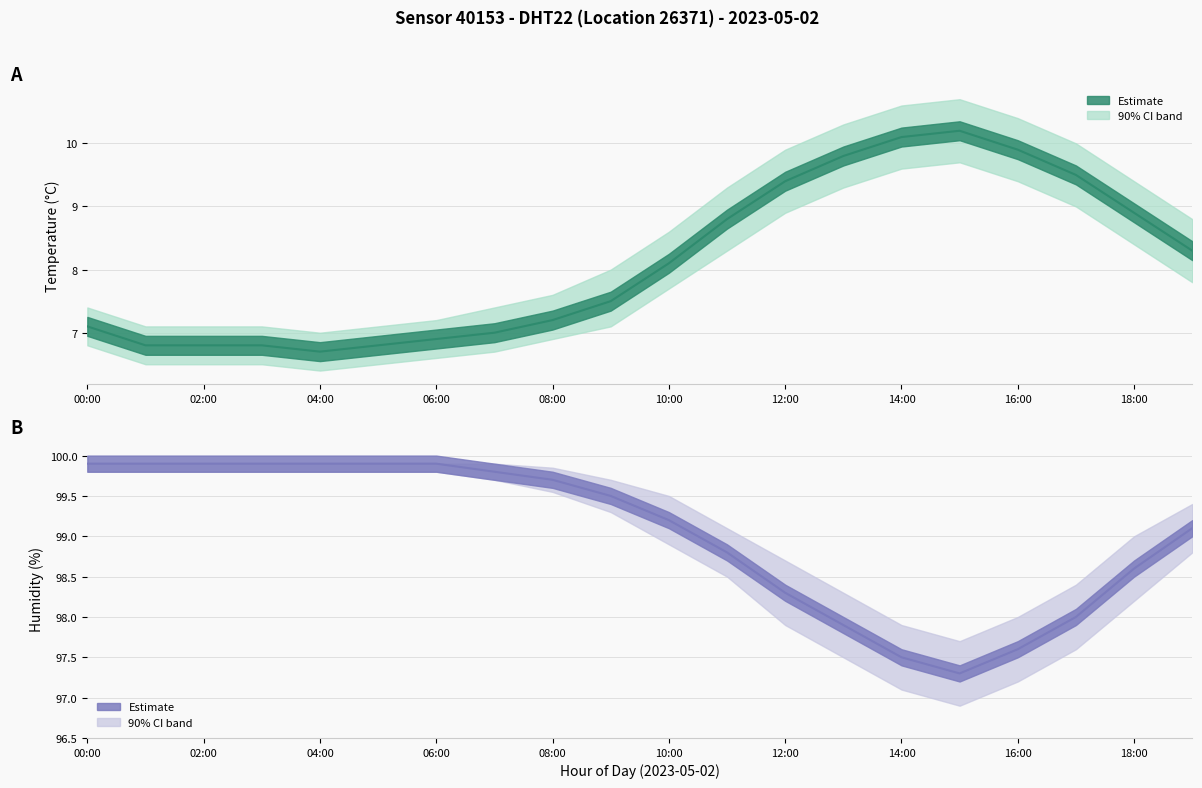

What is the maximum value for temperature?

10.2